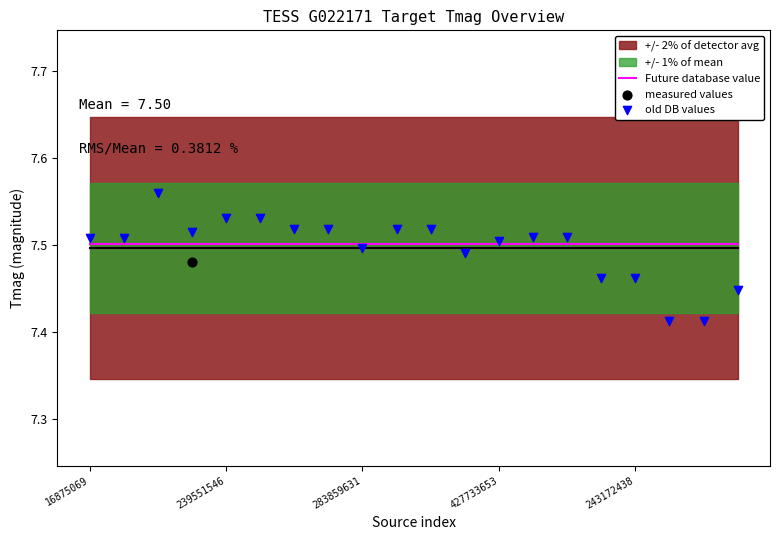

What is the total value across all series at 427733653?

22.5